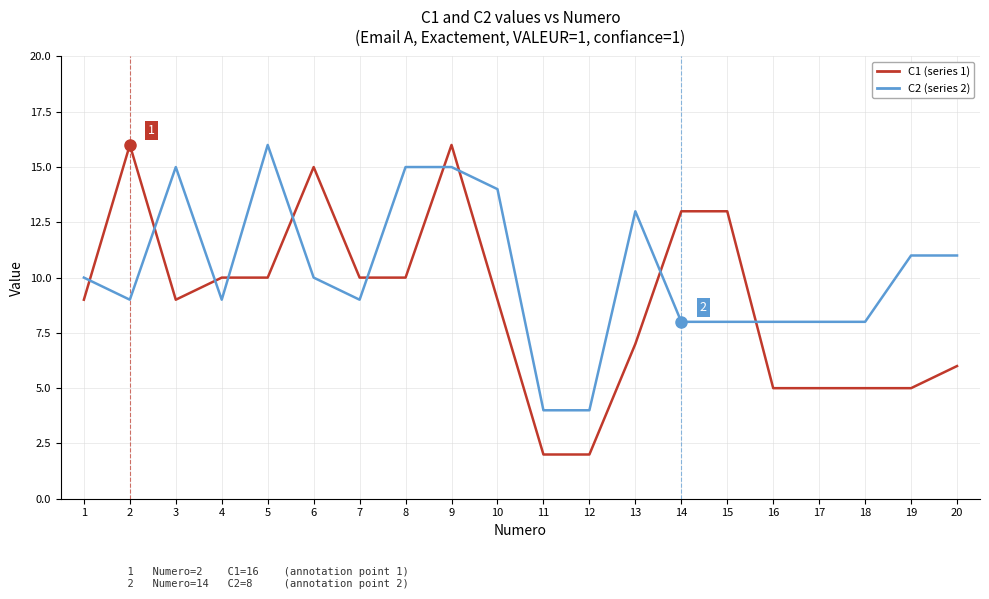

Rank the series at 9 from lowest to highest value.

C2 (series 2), C1 (series 1)